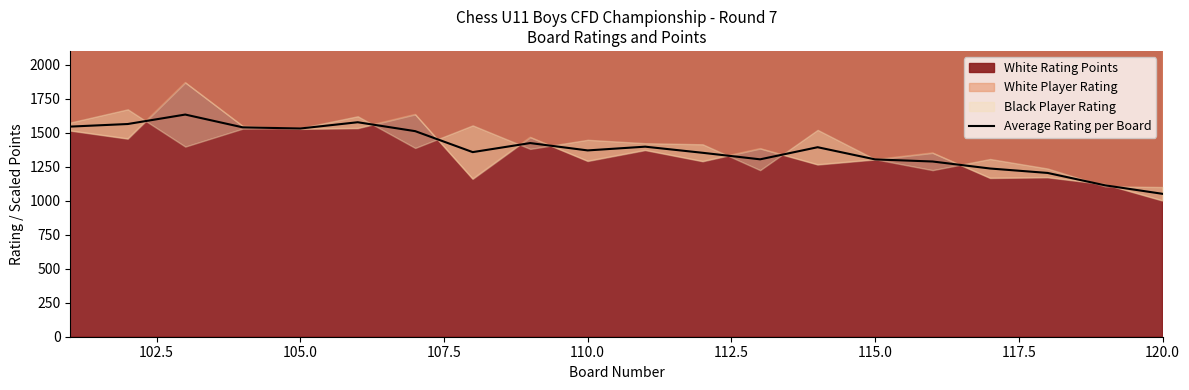

What is the value of the 1st point from the left?

1544.0